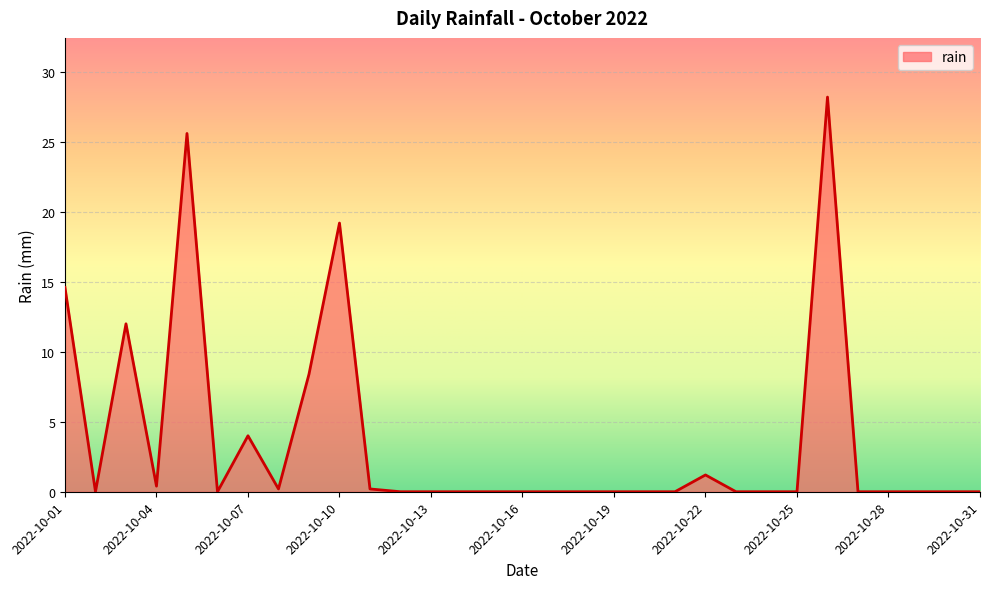

What is the difference between the maximum and minimum values?

28.2